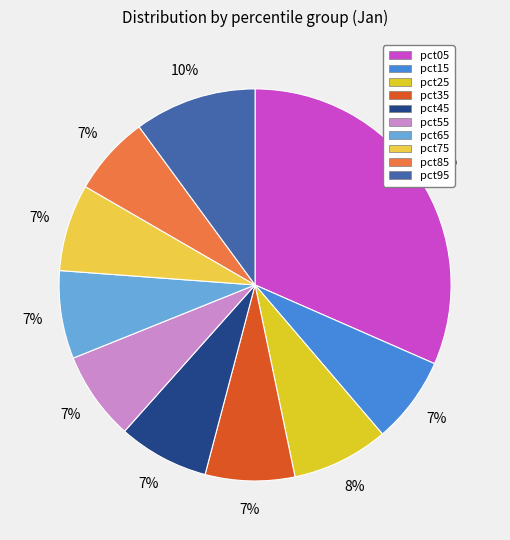

To the nearest percent, what portion does pct35 represent?

7%